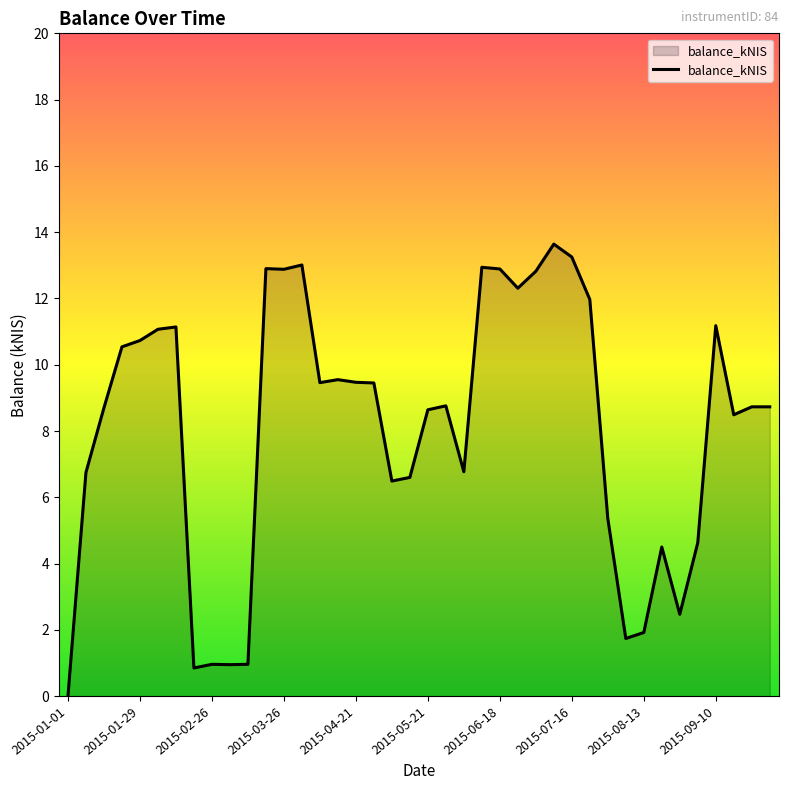

What is the greatest value displayed?

13.6